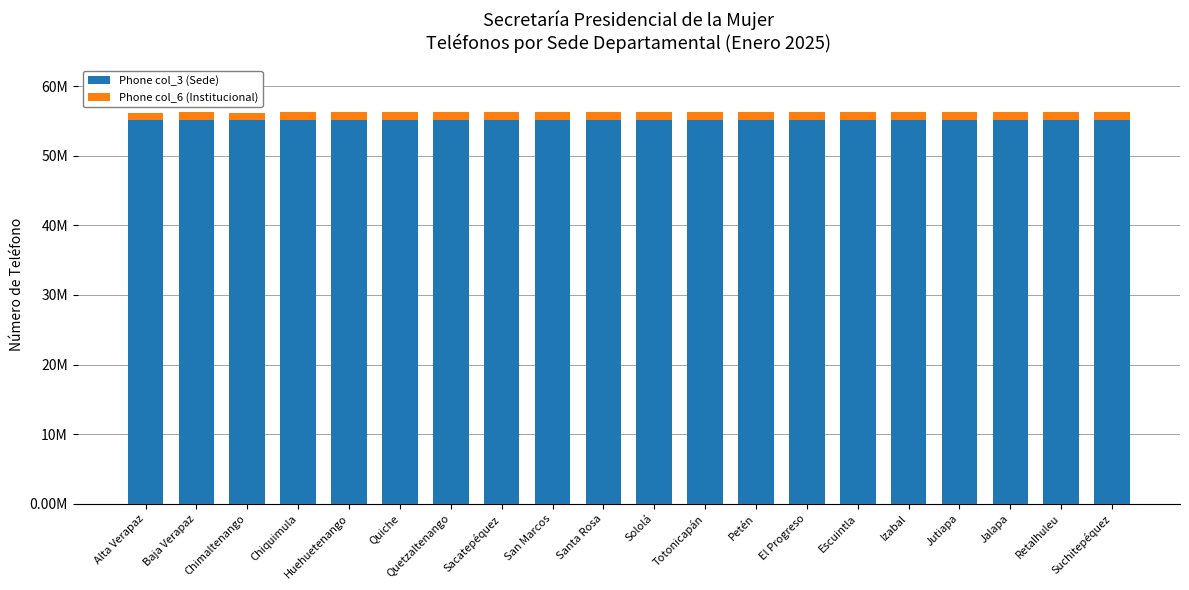

Does the chart contain any negative values?

No